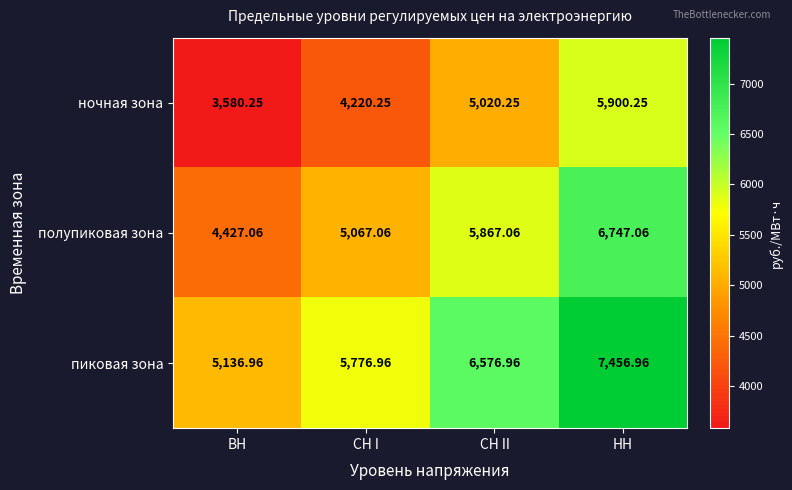

List the series in order of their peak value, highest first.

пиковая зона, полупиковая зона, ночная зона